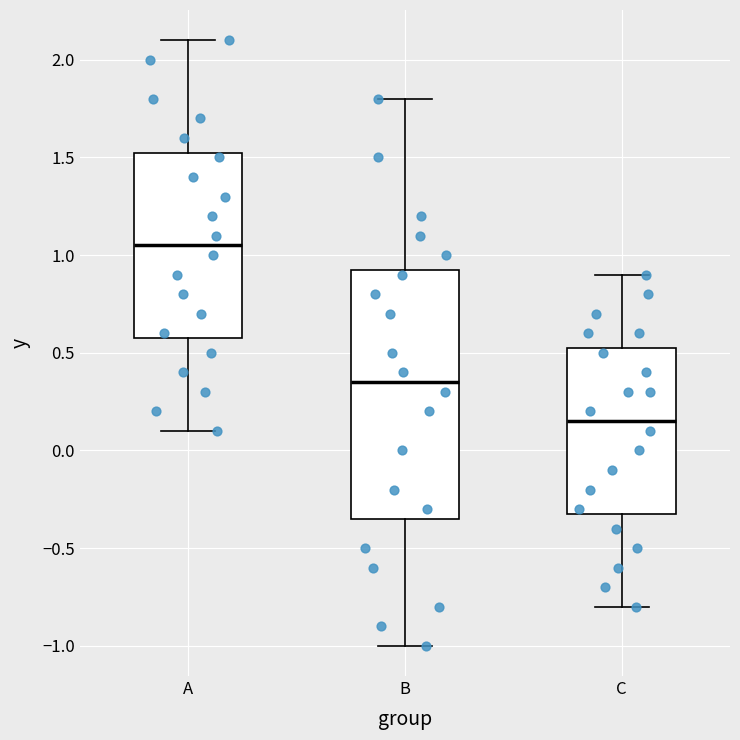

Reading left to right, read every box against the y-axis: the position of its median line, the range the box covers, and the ends of its whiskers. The values are not printed on the chart, so give them approximately, as read against the axis.

A: median 1.05, box 0.60 to 1.55, whiskers 0.10 to 2.10
B: median 0.35, box -0.35 to 0.95, whiskers -1.00 to 1.80
C: median 0.15, box -0.30 to 0.55, whiskers -0.80 to 0.90